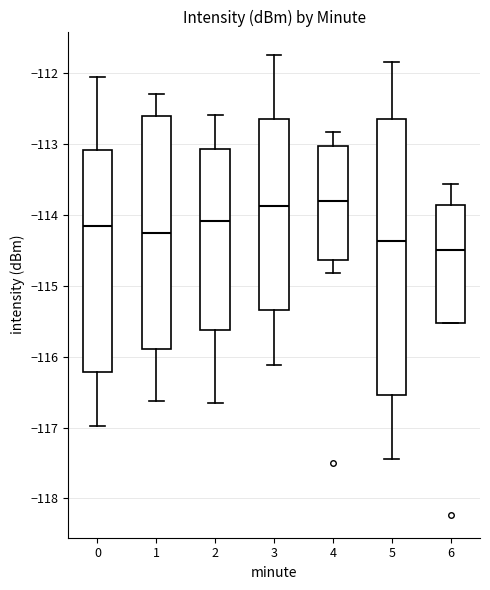

Reading left to right, transcribe this box plot: for each box, give where its median line is, the range the box spans, and where its two whiskers end, as read against the y-axis. The values are not printed on the chart, so give them approximately, as read against the axis.

0: median -114.2, box -116.2 to -113.1, whiskers -117.0 to -112.0
1: median -114.3, box -115.9 to -112.6, whiskers -116.6 to -112.3
2: median -114.1, box -115.6 to -113.1, whiskers -116.6 to -112.6
3: median -113.9, box -115.3 to -112.7, whiskers -116.1 to -111.7
4: median -113.8, box -114.6 to -113.0, whiskers -114.8 to -112.8
5: median -114.4, box -116.5 to -112.7, whiskers -117.4 to -111.8
6: median -114.5, box -115.5 to -113.9, whiskers -115.5 to -113.6